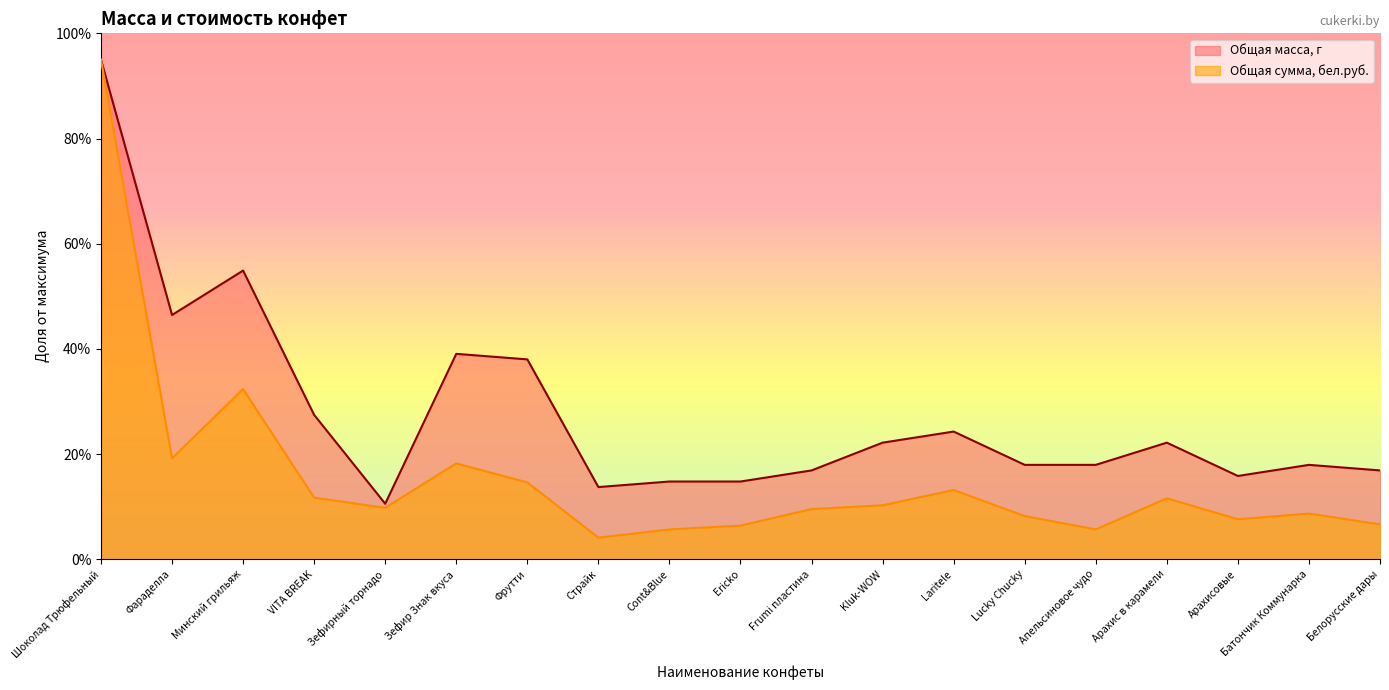

Is the value of Общая сумма, бел.руб. at Laritele greater than the value of Общая масса, г at Белорусские дары?

No